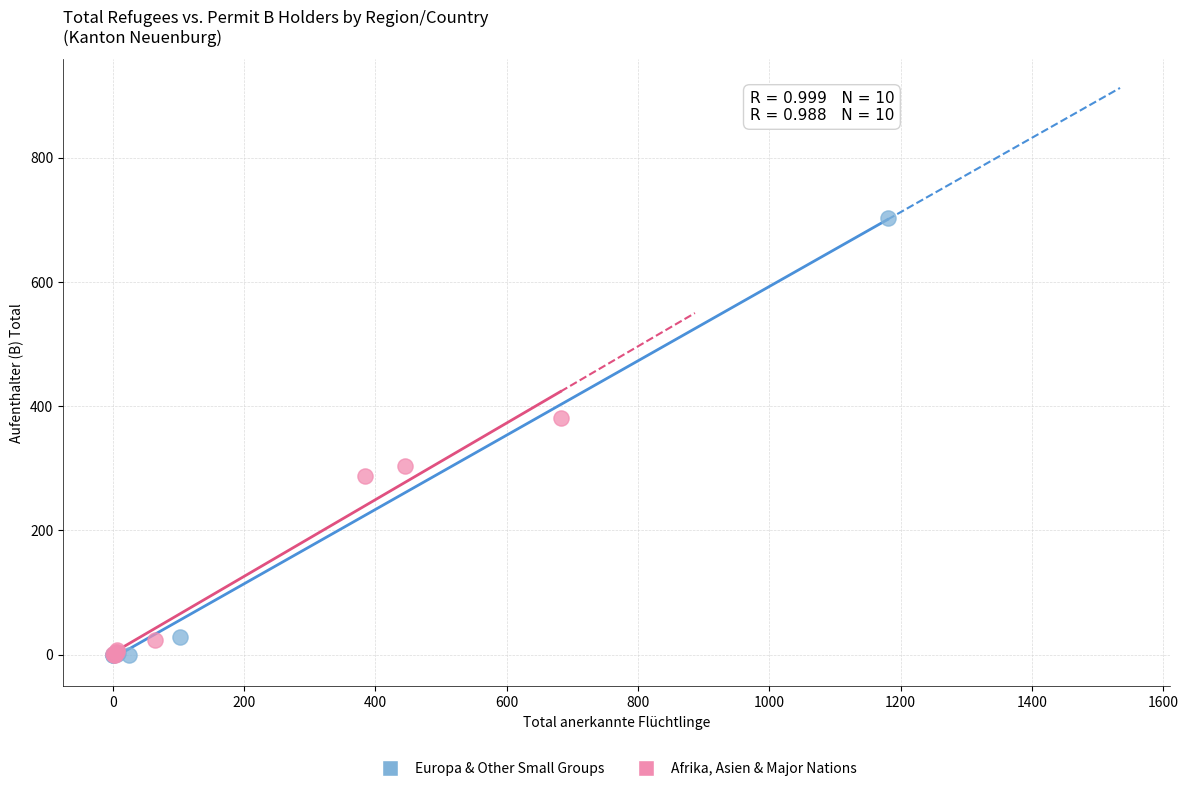

Which series has the largest Y range (max minus min)?

Europa & Other Small Groups